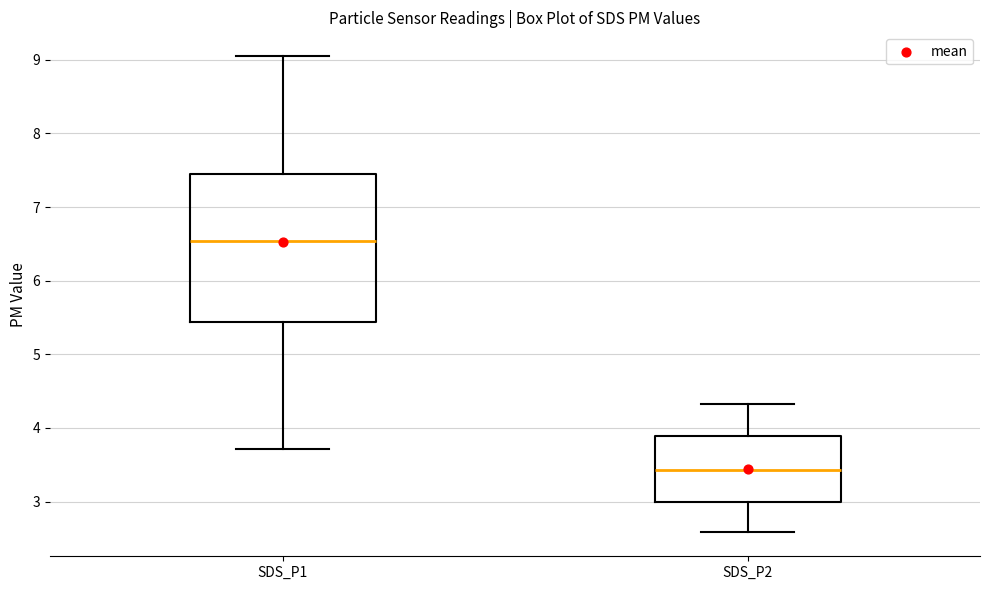

Where is the upper edge of the box for SDS_P2 on the y-axis? The values are not printed on the chart, so give them approximately, as read against the axis.

3.9